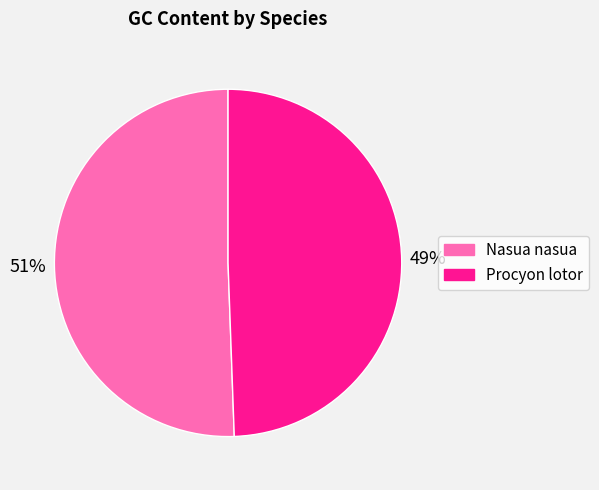

To the nearest percent, what is the combined percentage of Procyon lotor and Nasua nasua?

100%